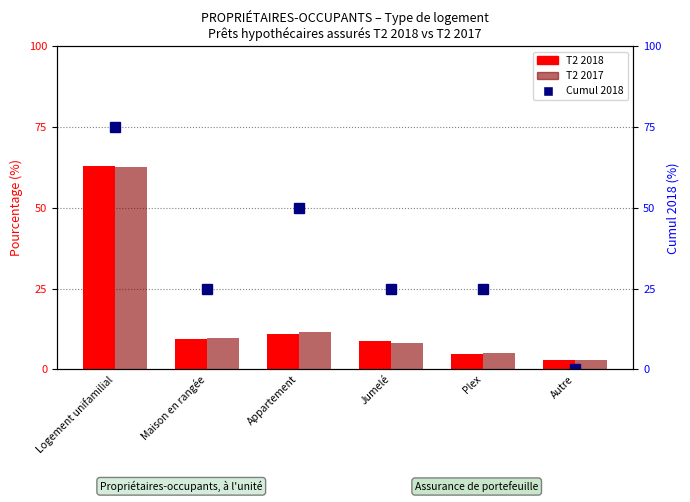

Does the chart contain stacked bars?

No